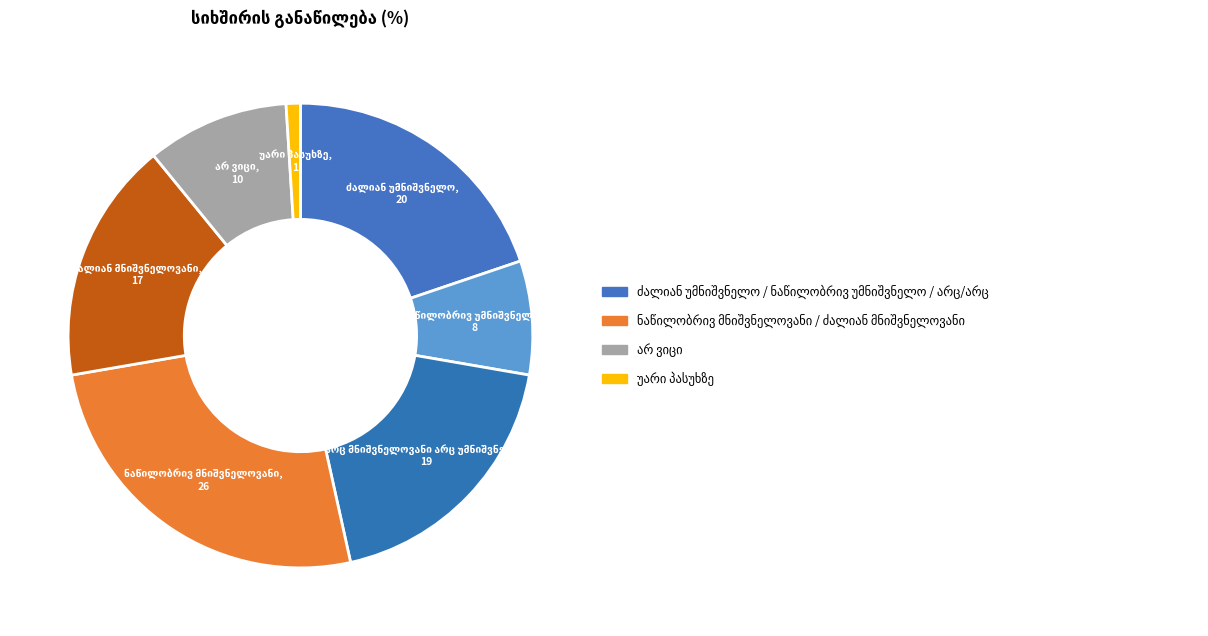

Is there a majority slice in this chart?

No